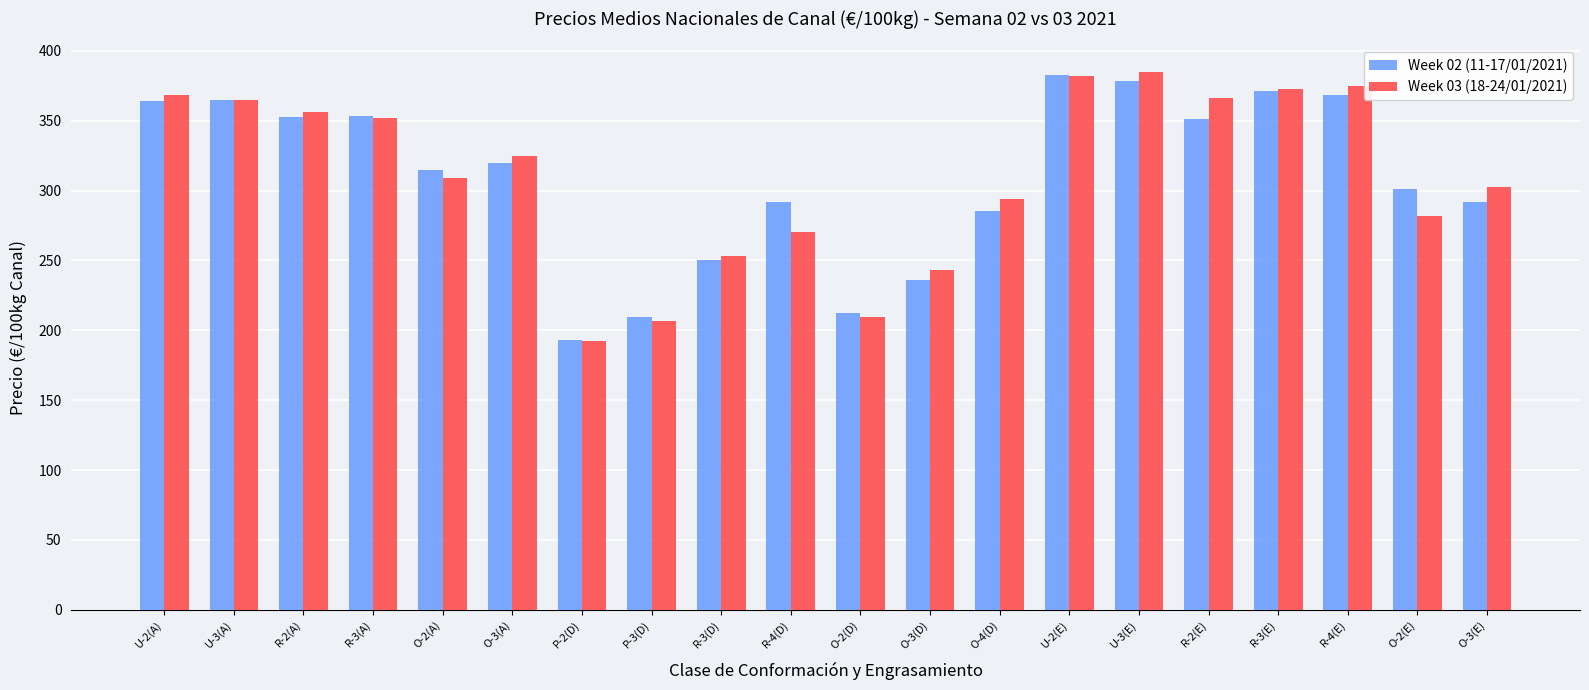

Which series has the largest range (max minus min)?

Week 03 (18-24/01/2021)